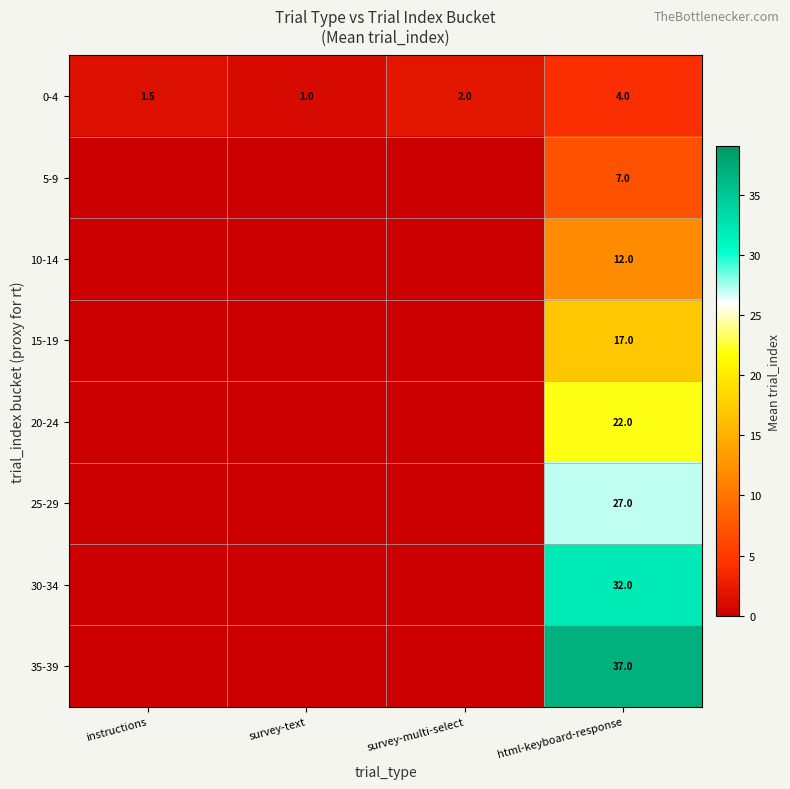

What is the approximate value of 0-4 at html-keyboard-response?

4.0